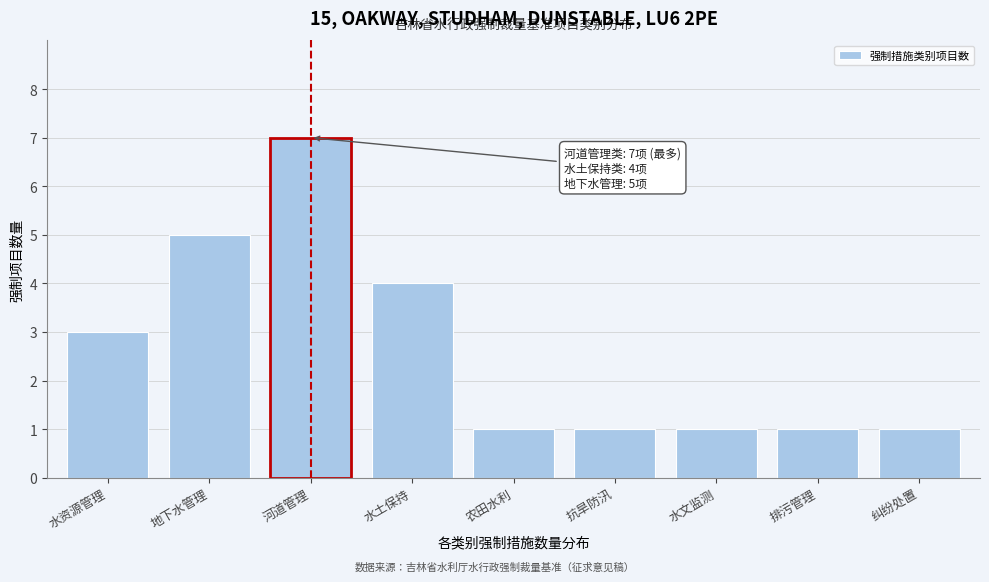

Reading left to right, extract all data points from this chart.

3	5	7	4	1	1	1	1	1